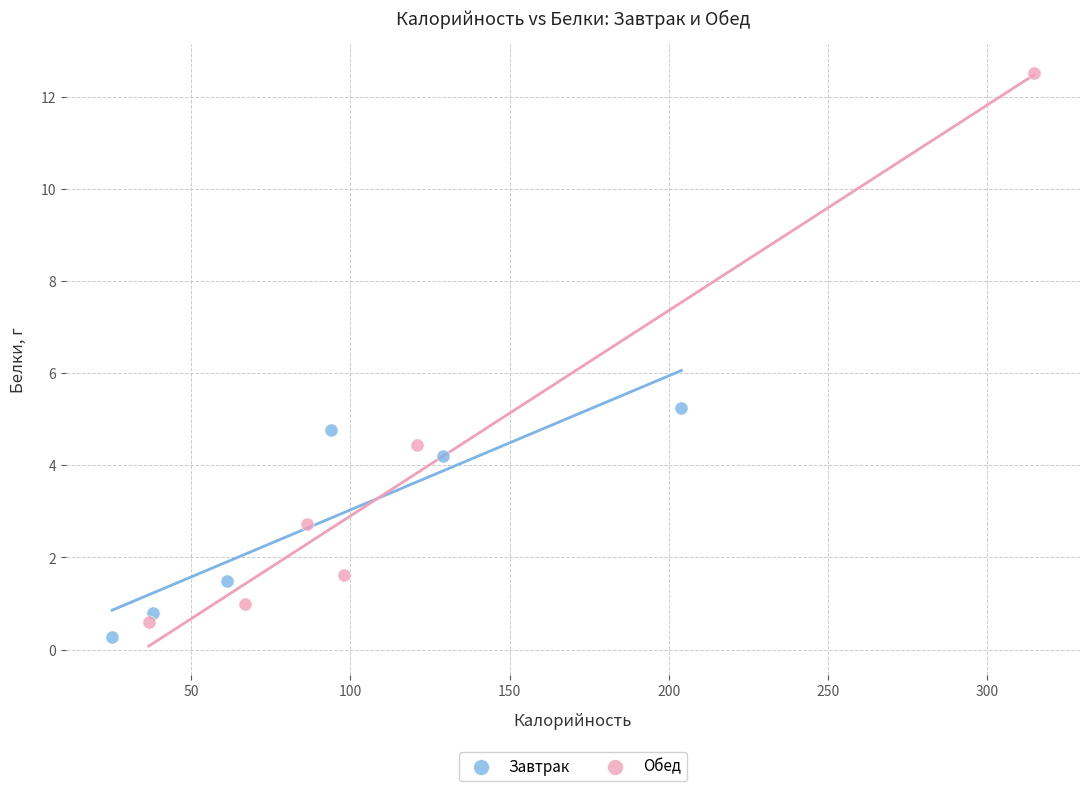

What are all the series names shown in the legend?

Завтрак, Обед